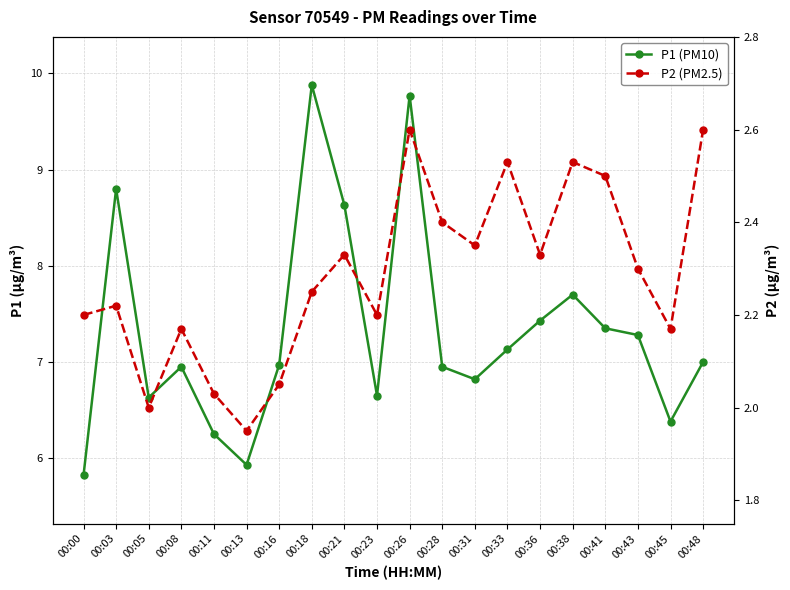

What is the difference between the maximum and minimum values in the P1 (PM10) series?

4.1